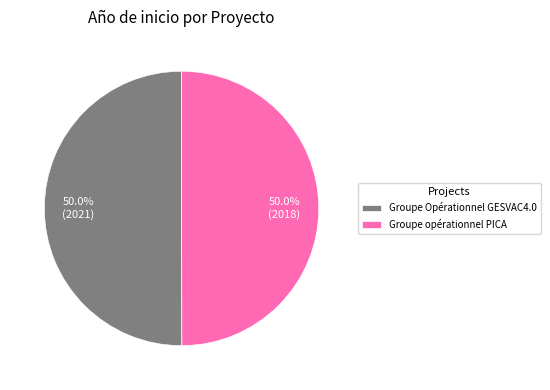

How much of the chart is everything except Groupe opérationnel PICA?

50.0%